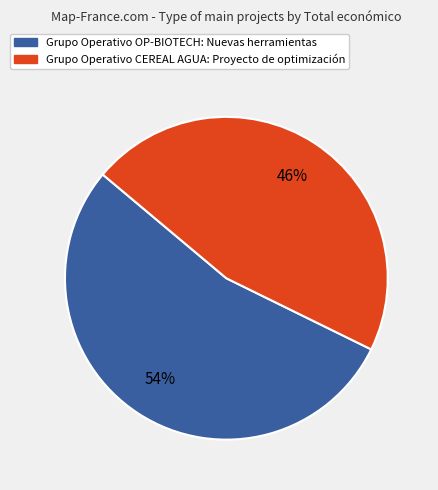

What is the smallest slice in the pie chart?

Grupo Operativo CEREAL AGUA: Proyecto de optimización